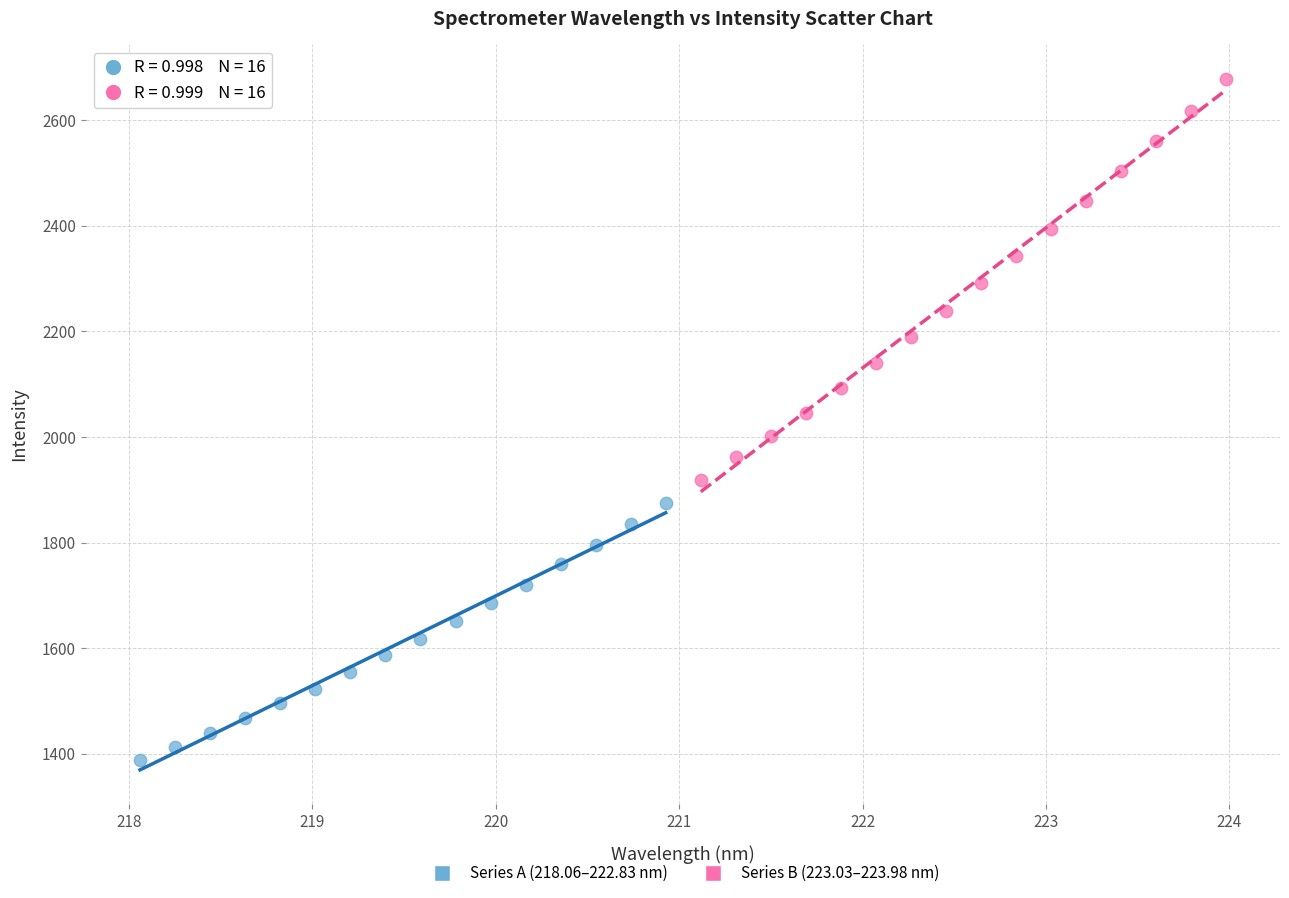

Which series reaches the minimum Y coordinate?

Series A (218.06–222.83 nm)